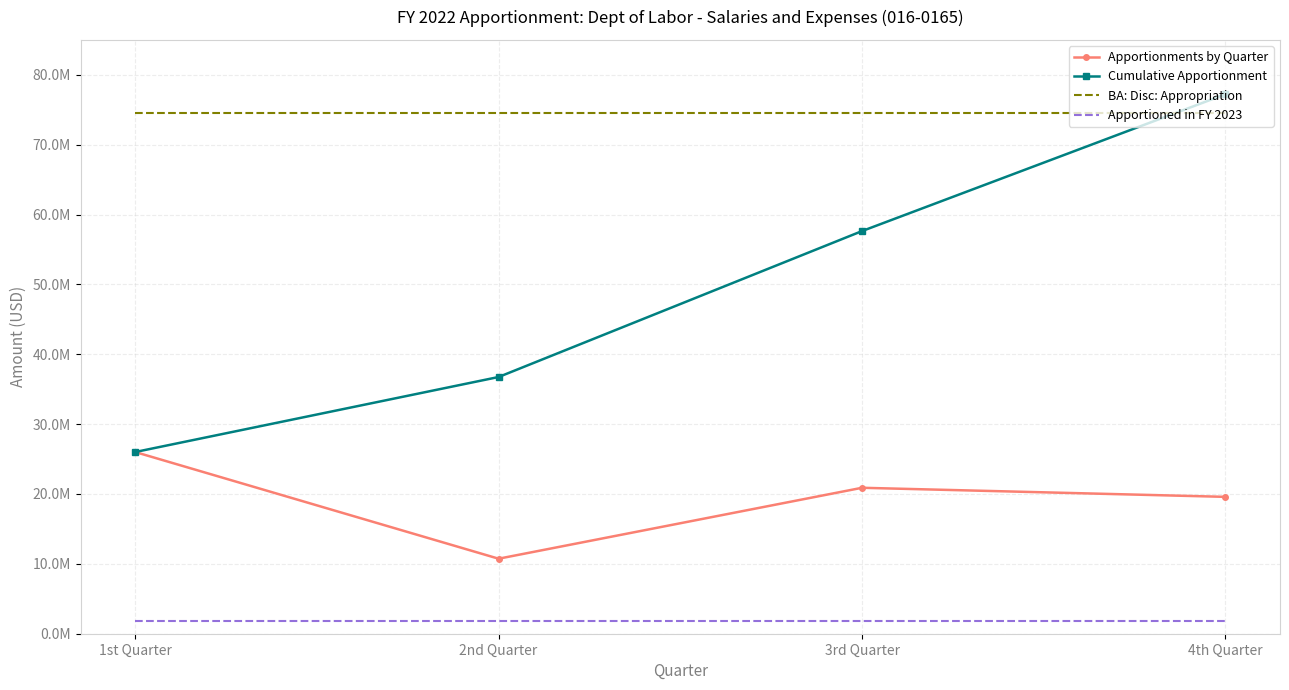

What are all the series names shown in the legend?

Apportionments by Quarter, Cumulative Apportionment, BA: Disc: Appropriation, Apportioned in FY 2023